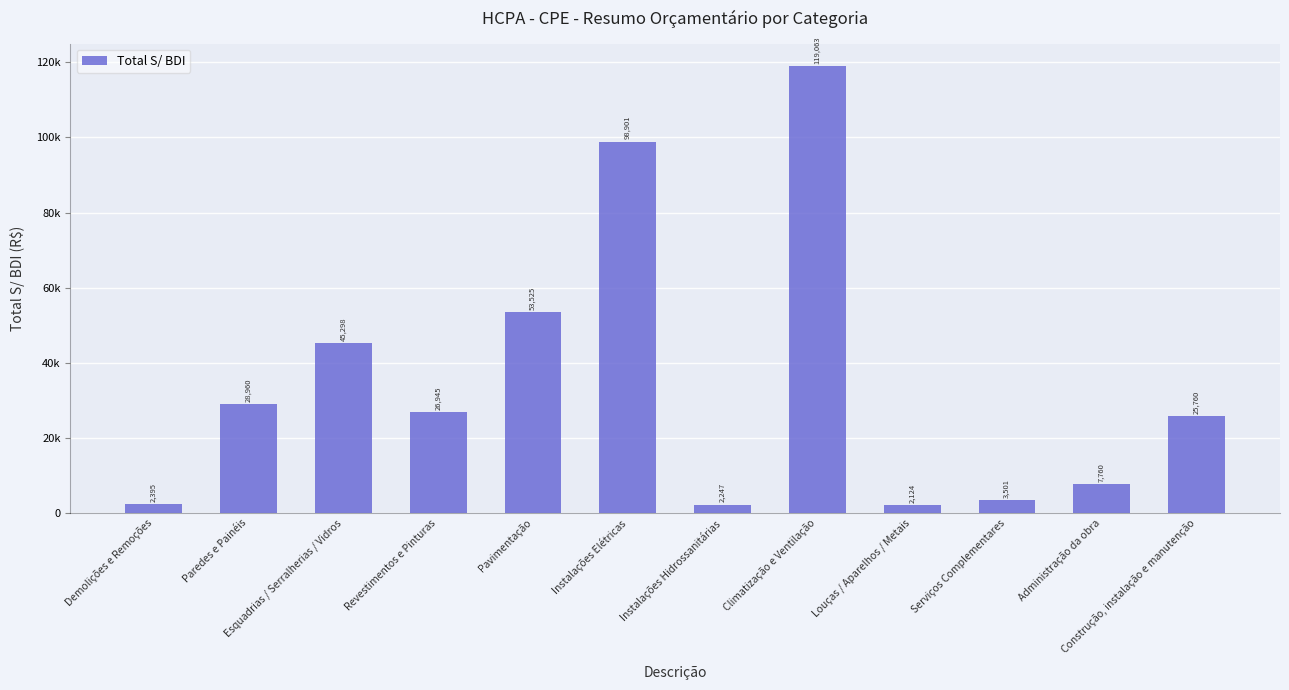

Are the bars horizontal?

No